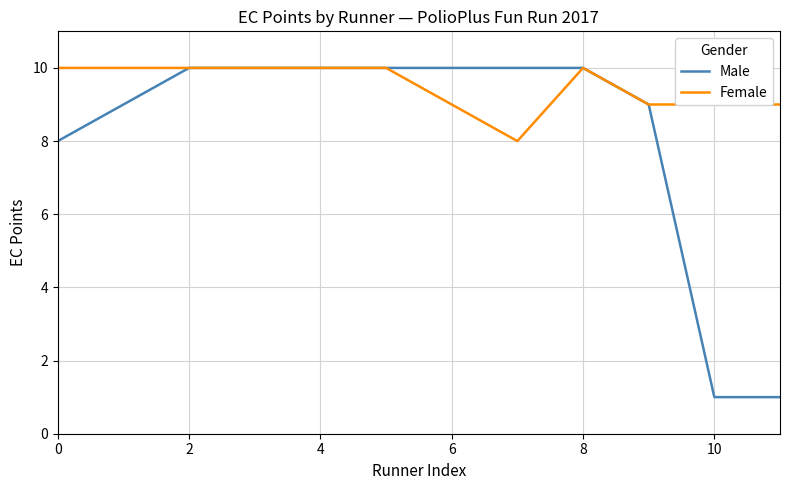

Which series has the largest range (max minus min)?

Male